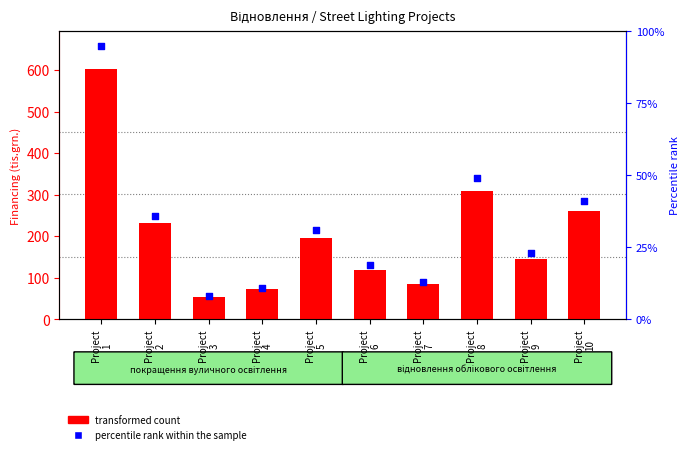

Which series contains the lowest Y value?

percentile rank within the sample